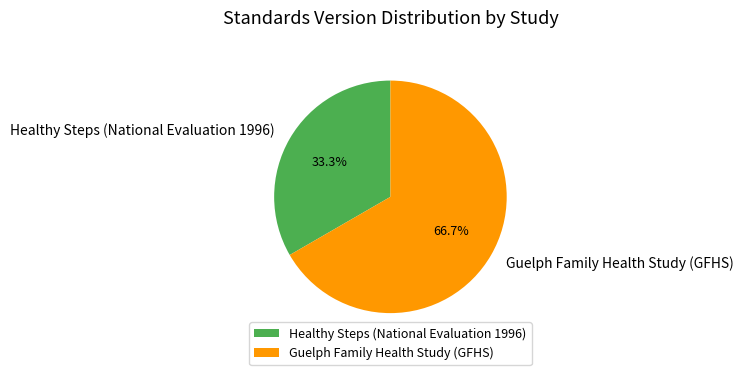

True or false: Guelph Family Health Study (GFHS) accounts for 67% of the total.

True